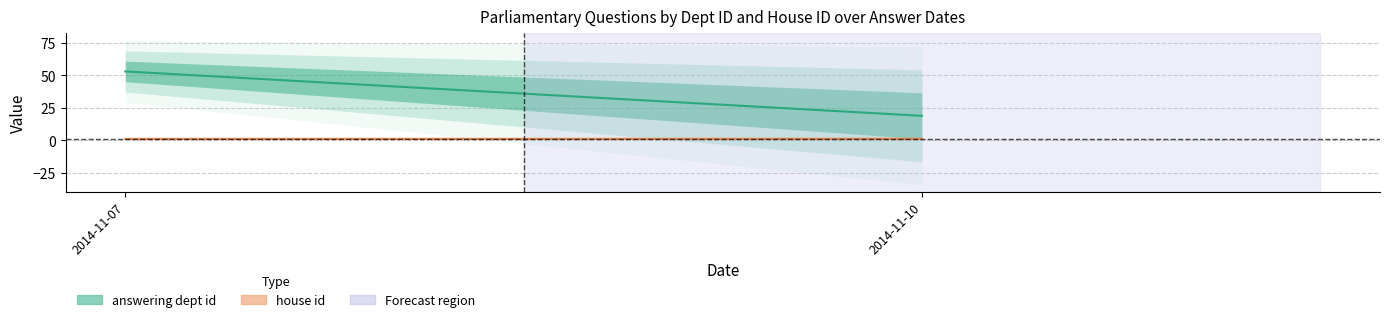

What is the difference between the maximum and second lowest values in the house id series?

1